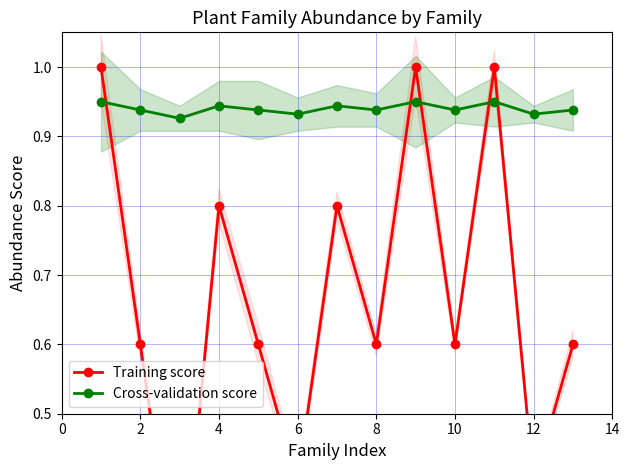

How many Cross-validation score values are between 0 and 1?

13